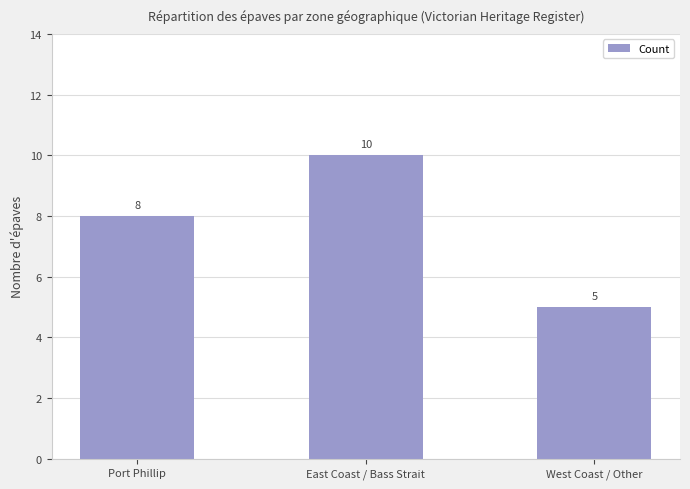

What is the value of the 3rd bar from the left?

5